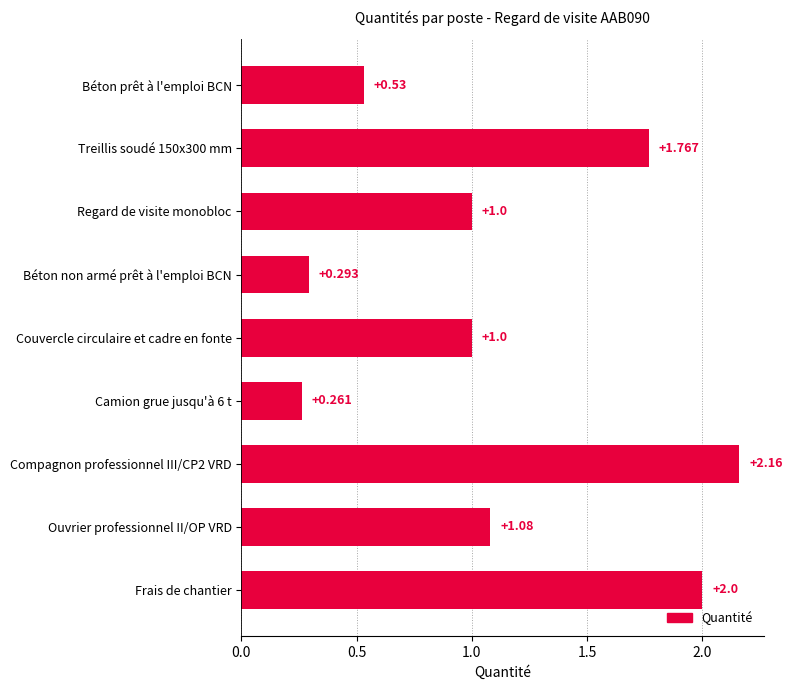

Which label corresponds to the smallest value in the chart?

Camion grue jusqu'à 6 t